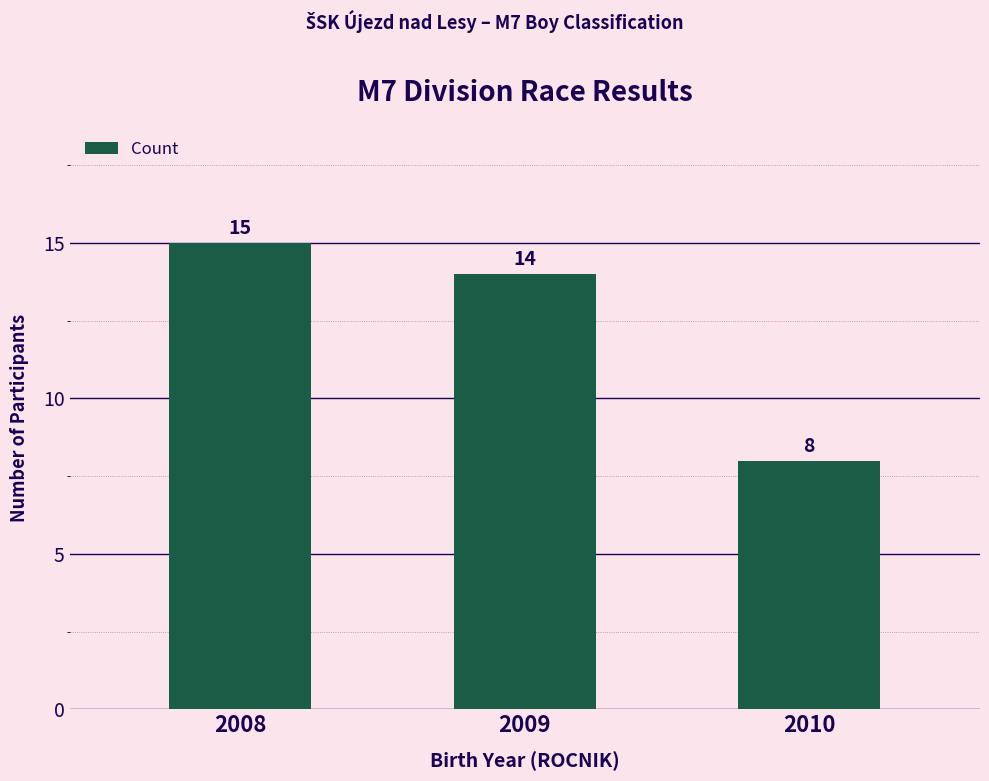

The value at 2010 is 8. True or false?

True